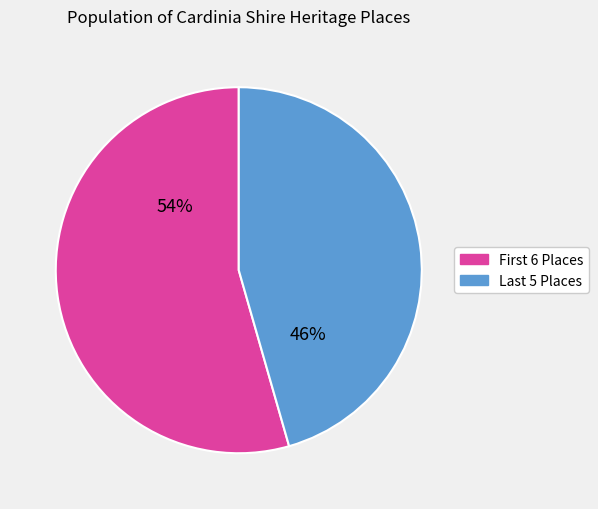

To the nearest percent, what is the average slice percentage?

50%